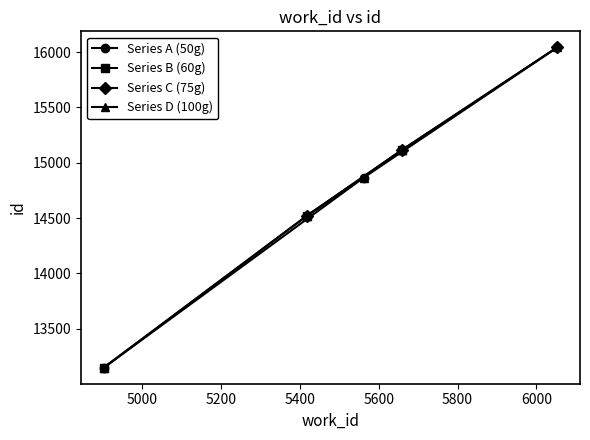

What is the smallest value displayed?

13148